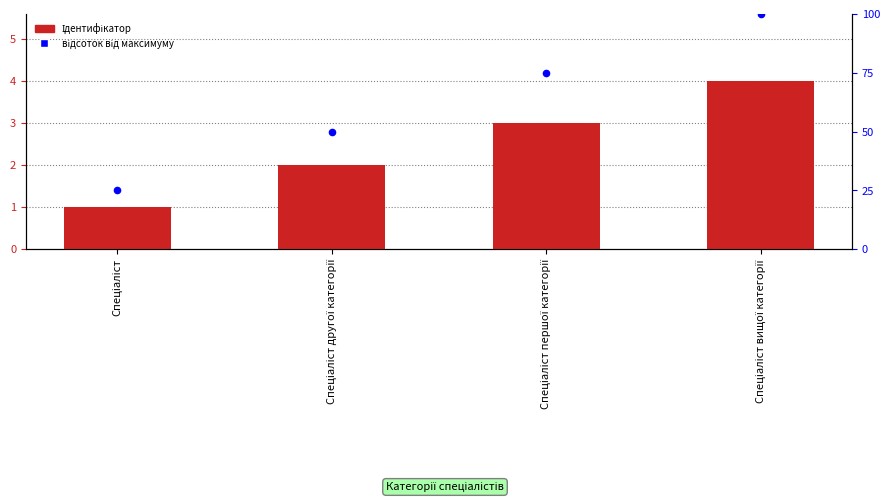

At how many categories does at least one series exceed 53?

2